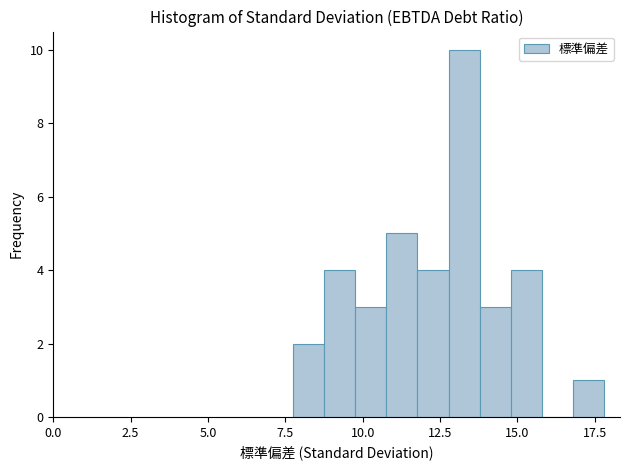

Around what value on the x-axis is the tallest bar? Give the approximate position of its centre, as read against the axis.

13.5